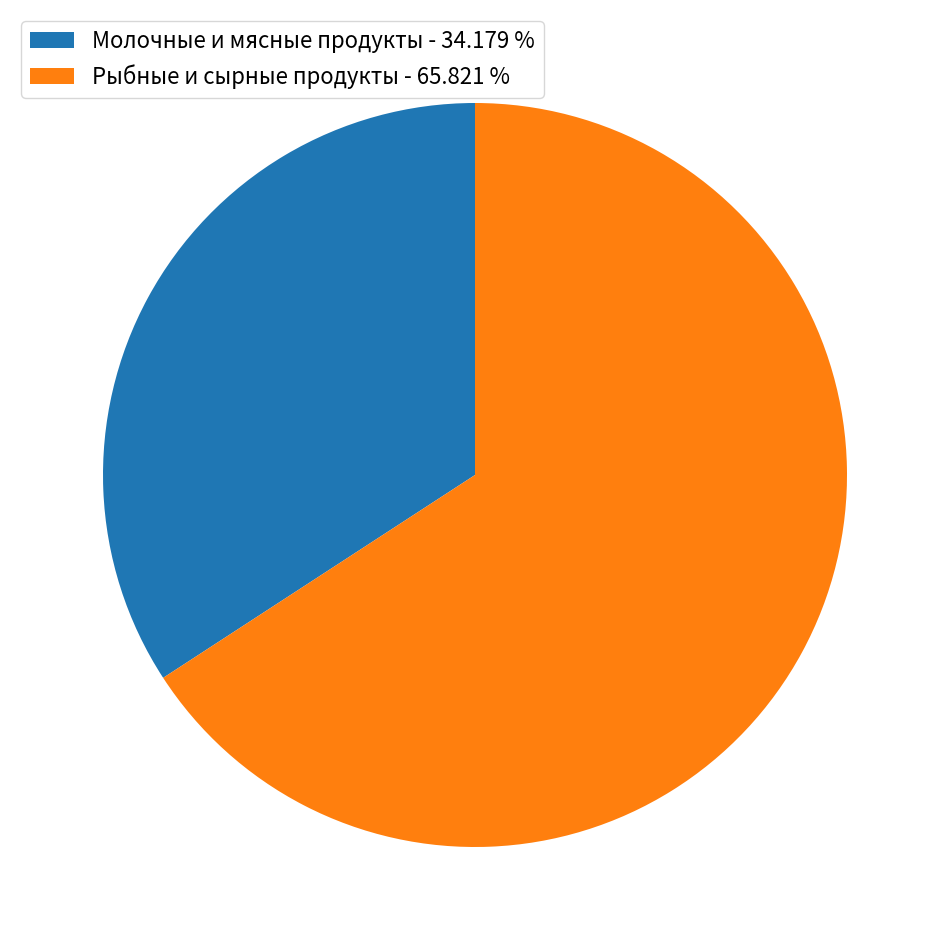

What is the smallest slice in the pie chart?

Молочные и мясные продукты - 34.179 %